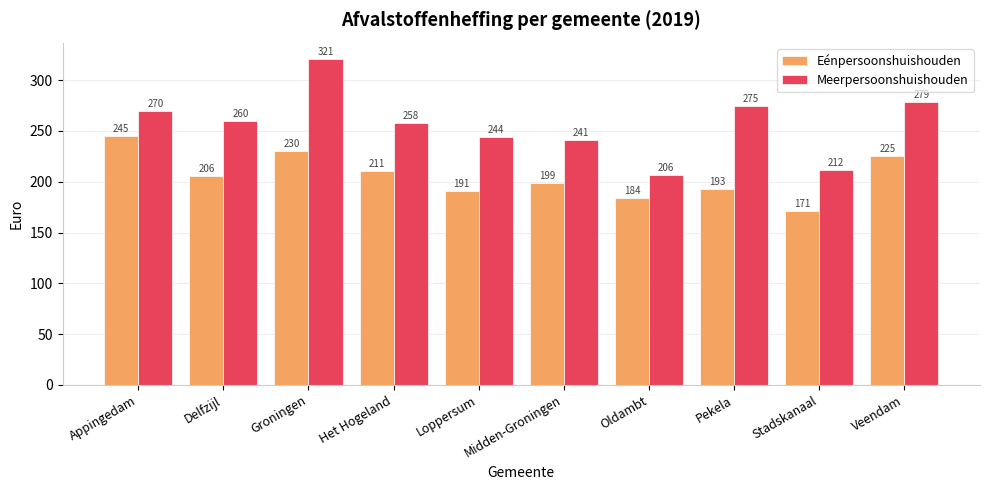

Does the chart contain any negative values?

No